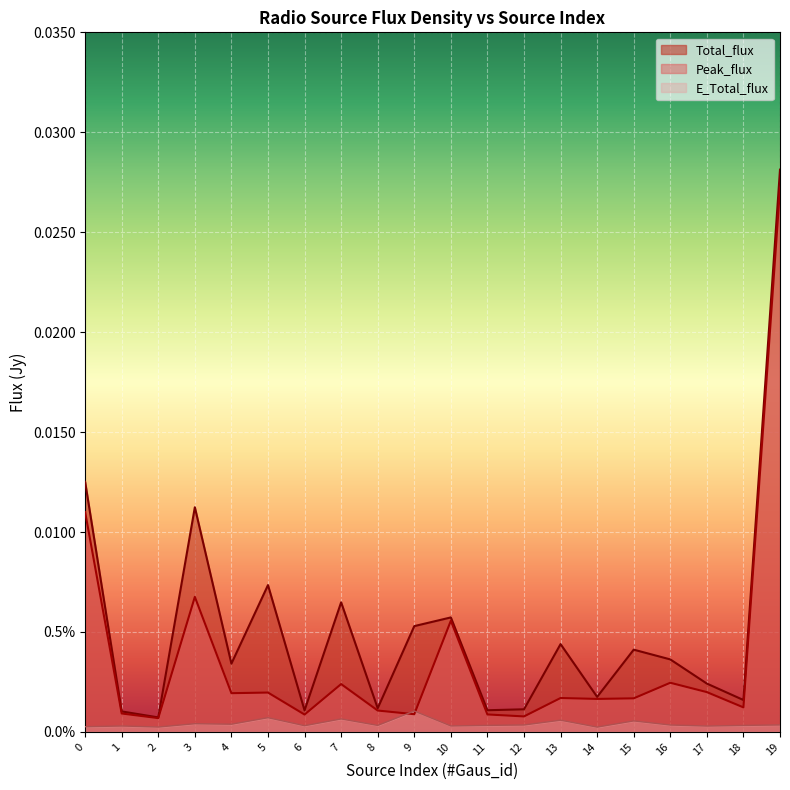

Rank the categories by Peak_flux value from lowest to highest.

2, 12, 6, 11, 9, 1, 8, 18, 14, 15, 13, 4, 5, 17, 7, 16, 10, 3, 0, 19